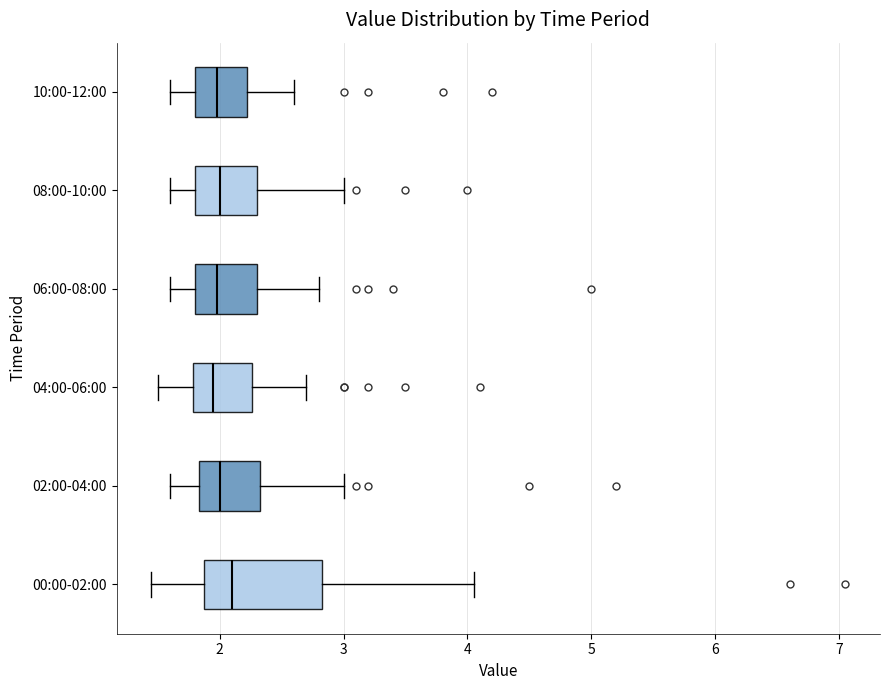

Reading bottom to top, read every box against the x-axis: the position of its median line, the range the box covers, and the ends of its whiskers. The values are not printed on the chart, so give them approximately, as read against the axis.

00:00-02:00: median 2.1, box 1.9 to 2.8, whiskers 1.5 to 4.1
02:00-04:00: median 2.0, box 1.8 to 2.3, whiskers 1.6 to 3.0
04:00-06:00: median 2.0, box 1.8 to 2.3, whiskers 1.5 to 2.7
06:00-08:00: median 2.0, box 1.8 to 2.3, whiskers 1.6 to 2.8
08:00-10:00: median 2.0, box 1.8 to 2.3, whiskers 1.6 to 3.0
10:00-12:00: median 2.0, box 1.8 to 2.2, whiskers 1.6 to 2.6